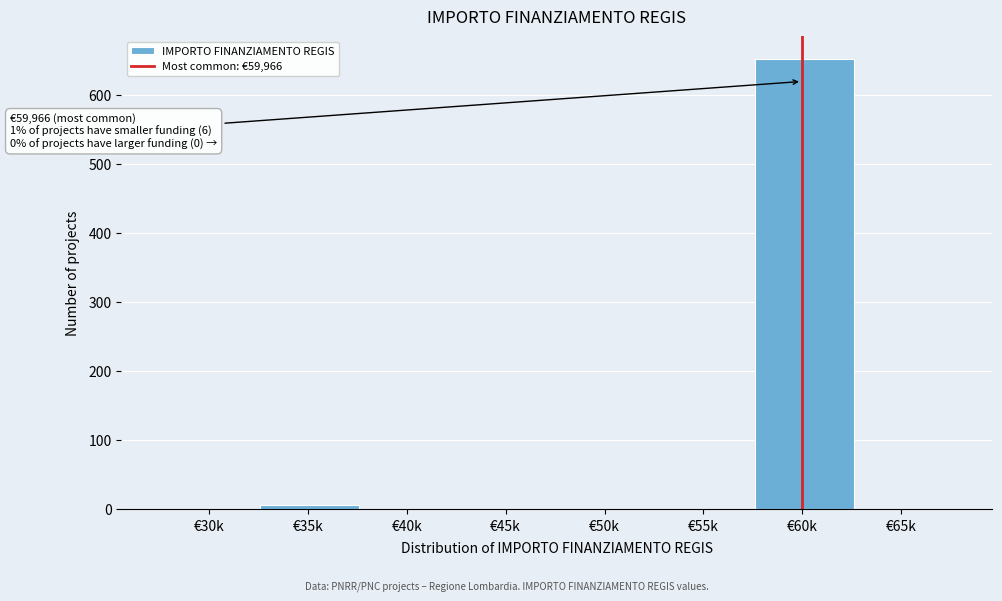

Reading right to left, transcribe all the data shown in this chart.

€65k=0	€60k=653	€55k=0	€50k=0	€45k=0	€40k=0	€35k=6	€30k=0